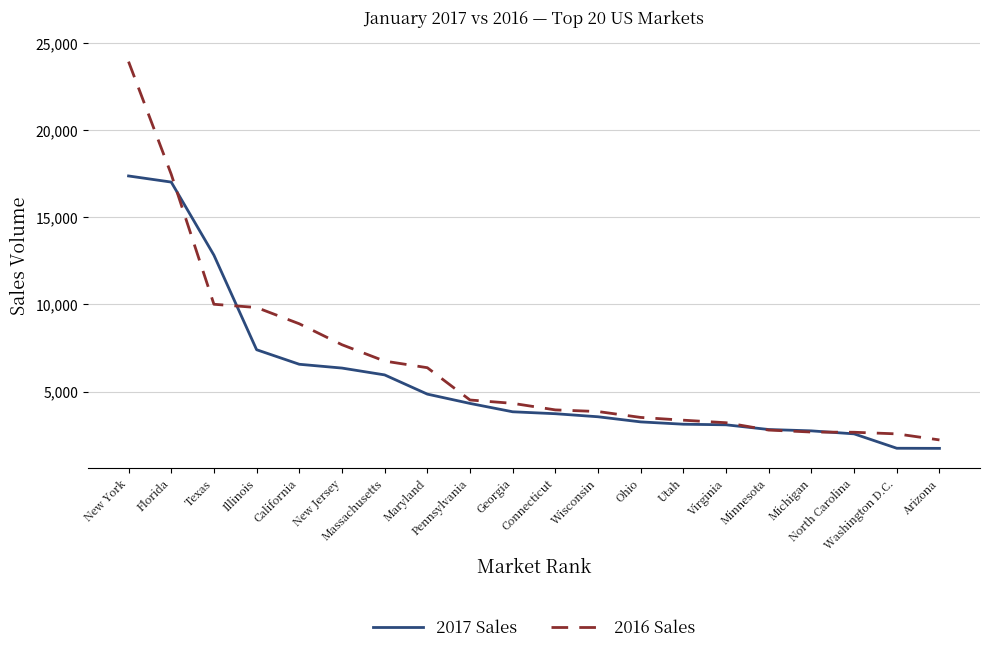

What is the lowest value of the 2017 Sales series?

1743.0